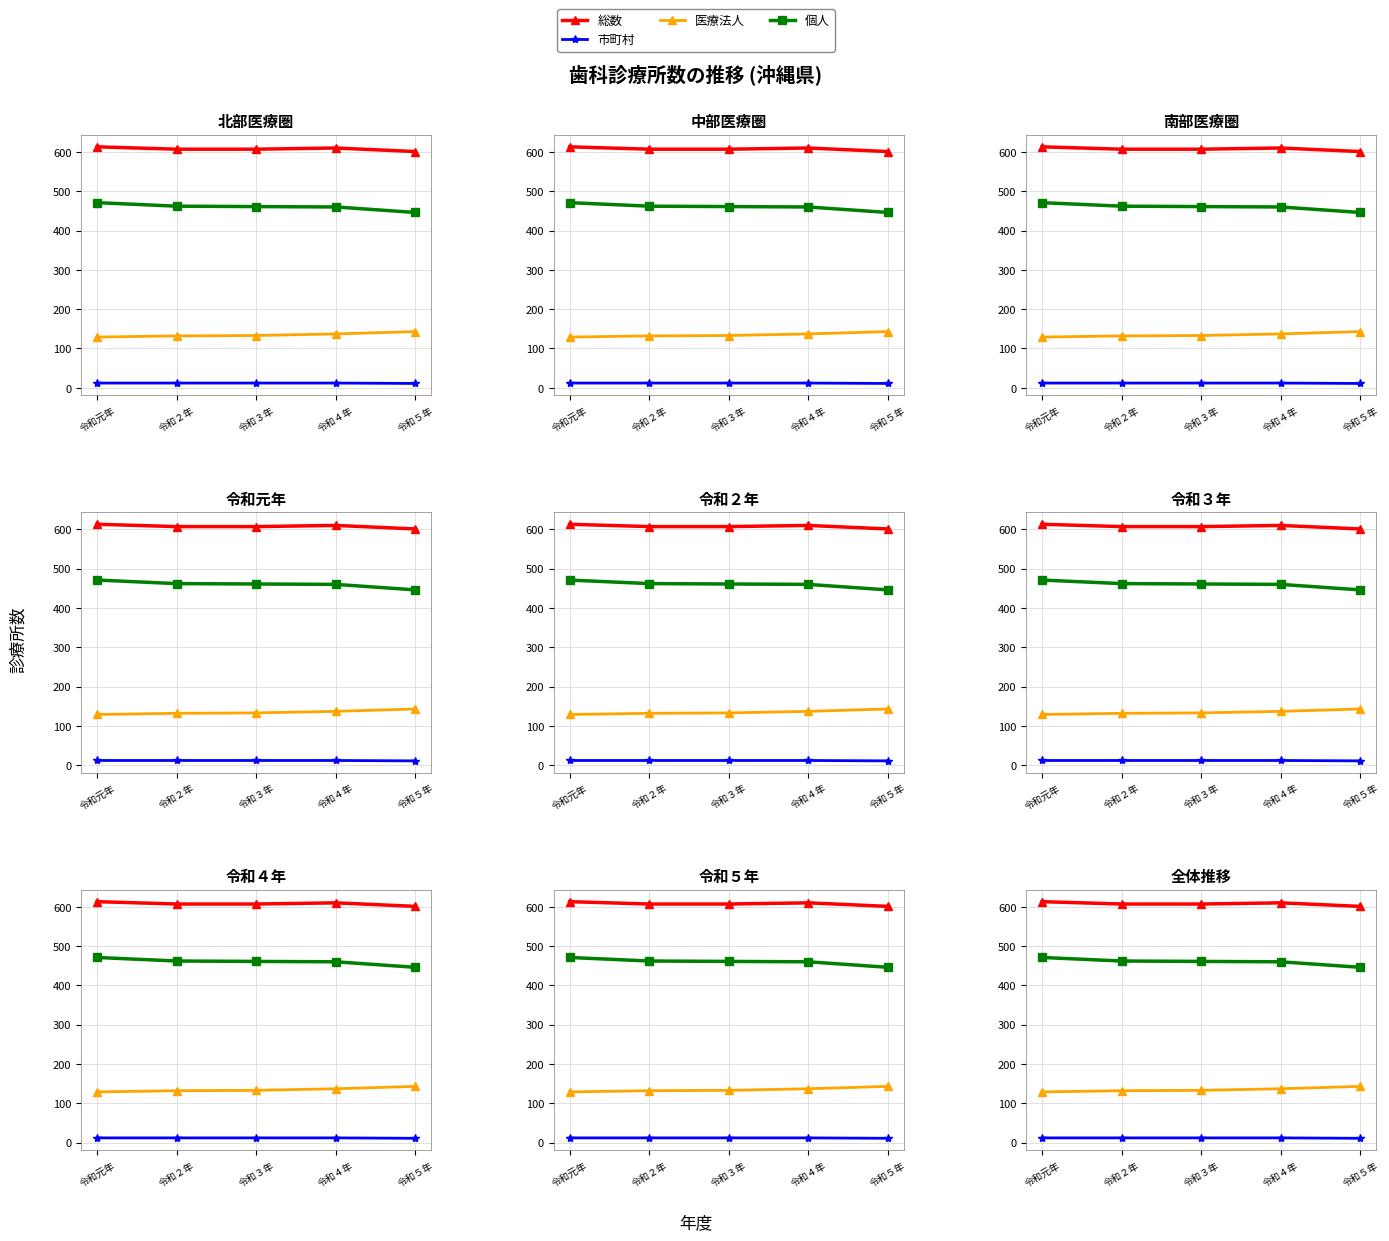

What is the label of the 1st point from the right?

令和５年